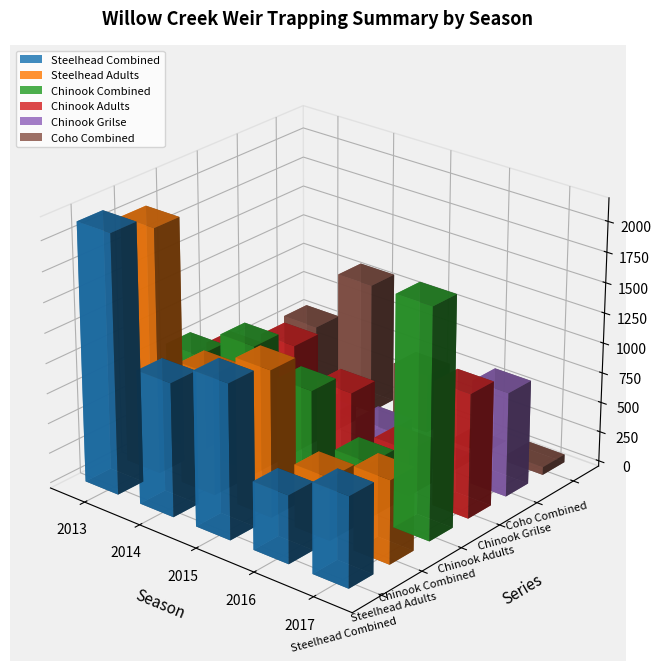

What is the difference between the maximum and second lowest values in the Chinook Adults series?

362